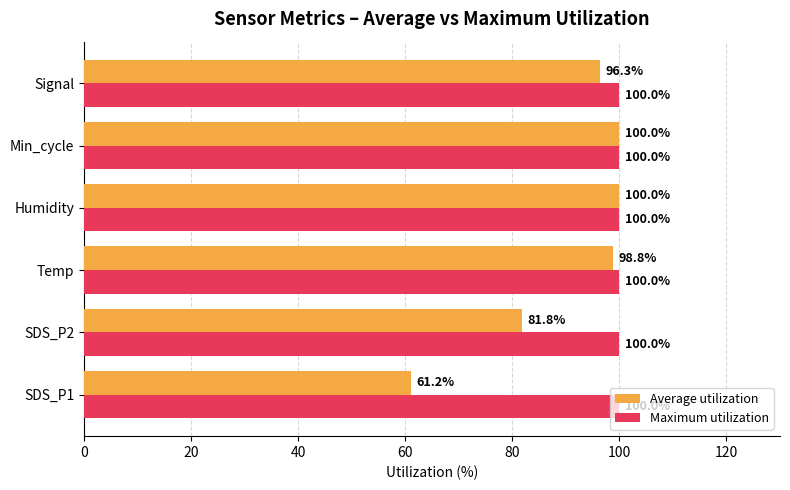

Which series has the largest total across all categories?

Maximum utilization